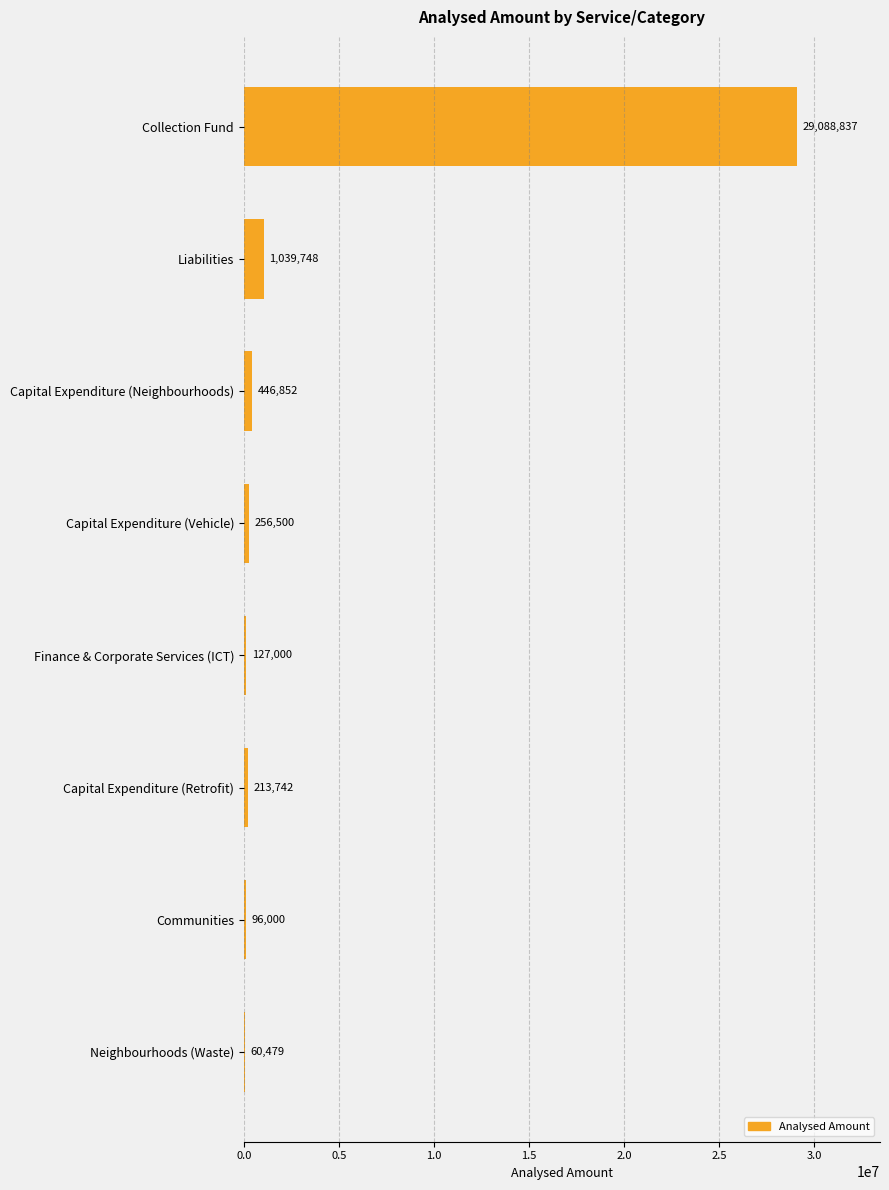

At which category does the chart reach its peak across all series?

Collection Fund